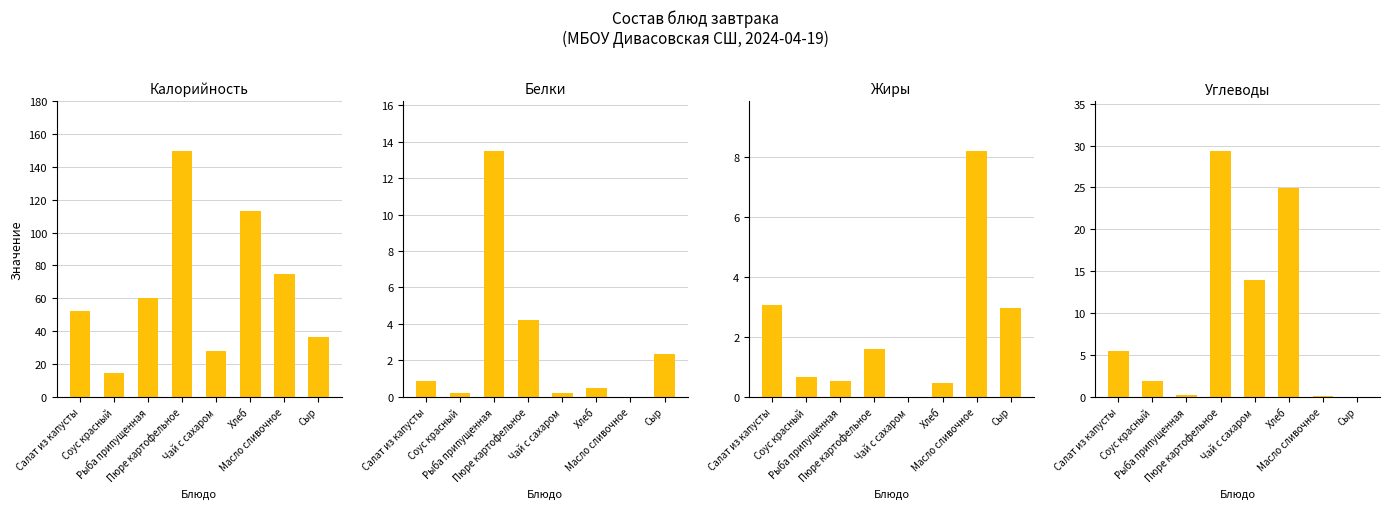

Which series has the largest range (max minus min)?

Калорийность